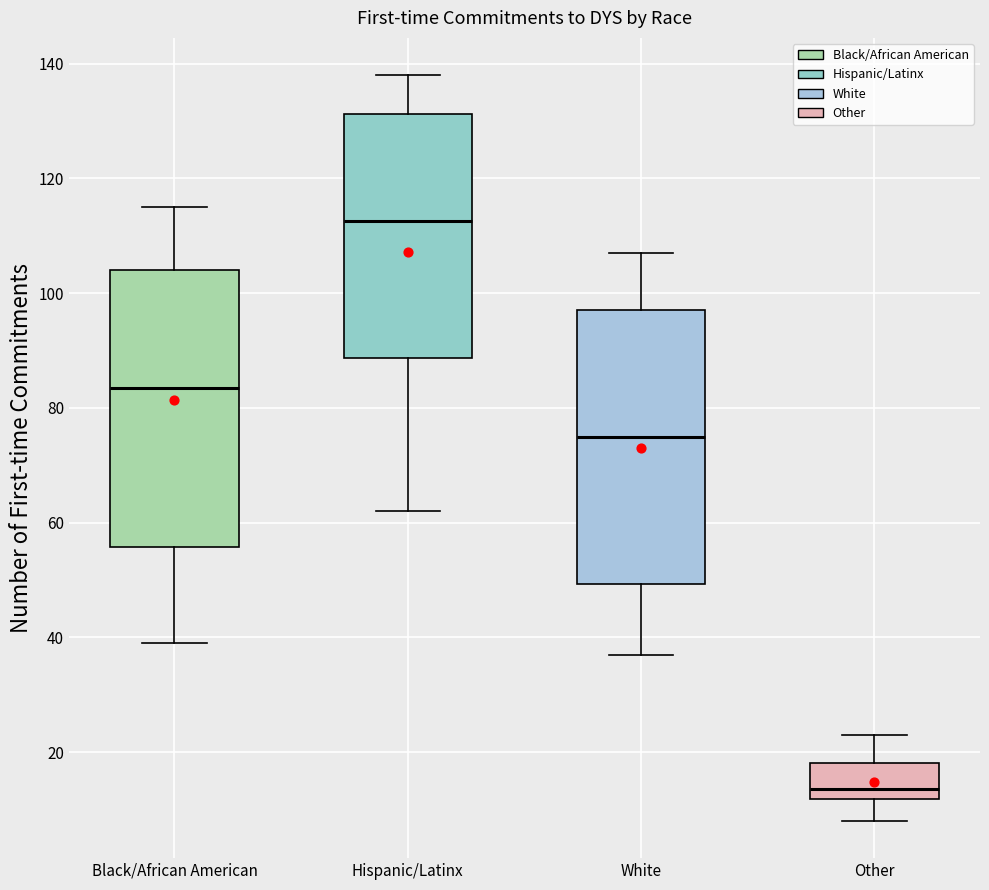

Which box's median line is the lowest?

Other